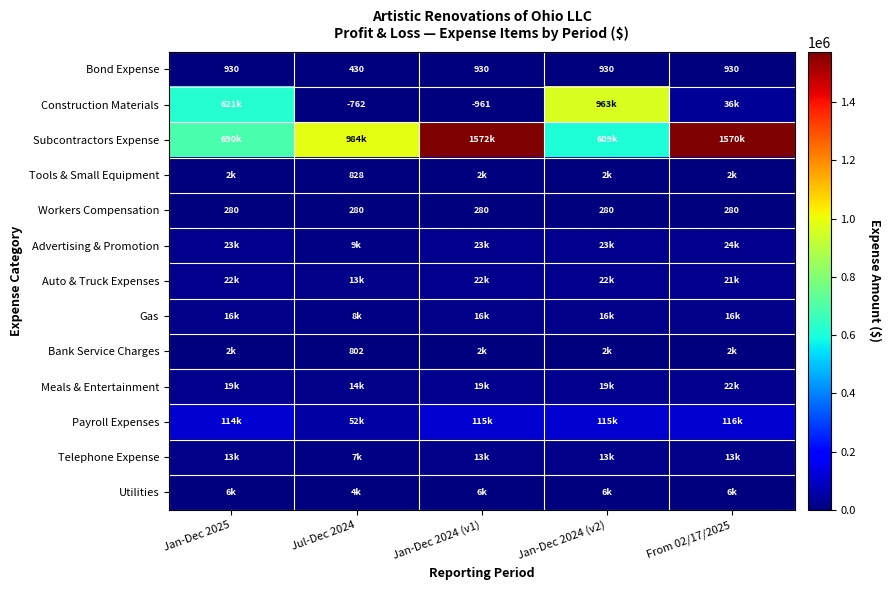

What is the lowest value of the Telephone Expense series?

7195.5